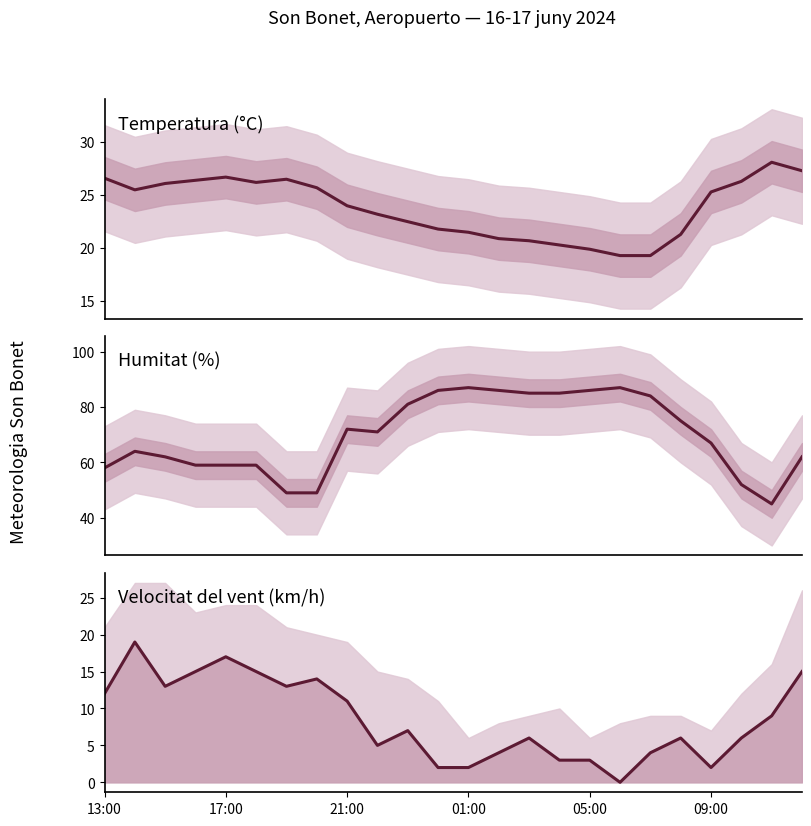

Is it true that Humitat (%) equals 100.7 at 09:00?

False